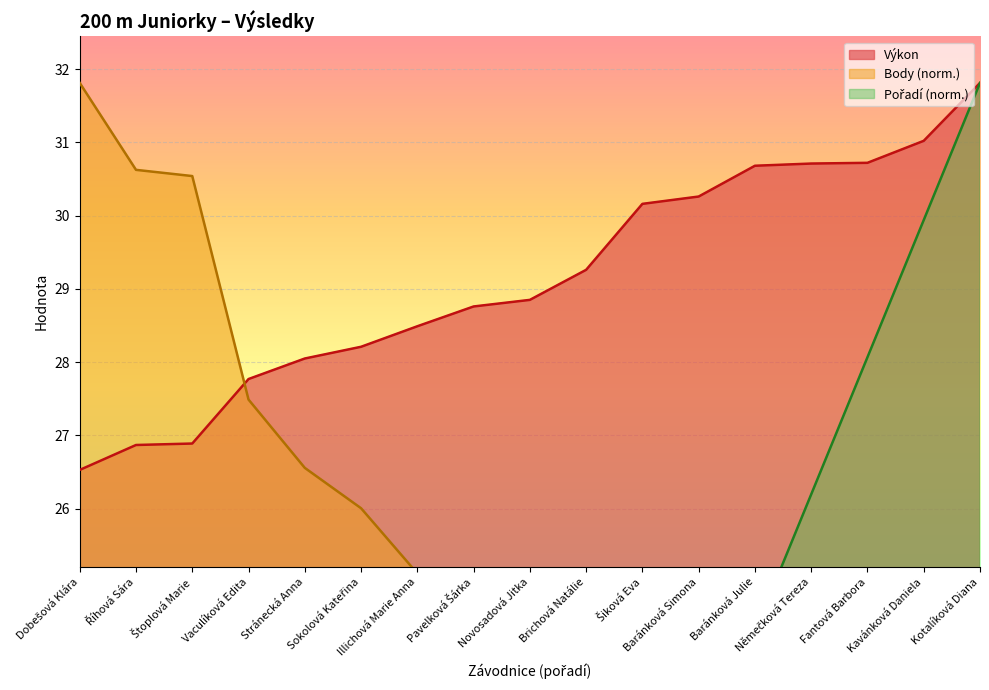

Which has a higher value, Pavelková Šárka or Illichová Marie Anna?

Pavelková Šárka